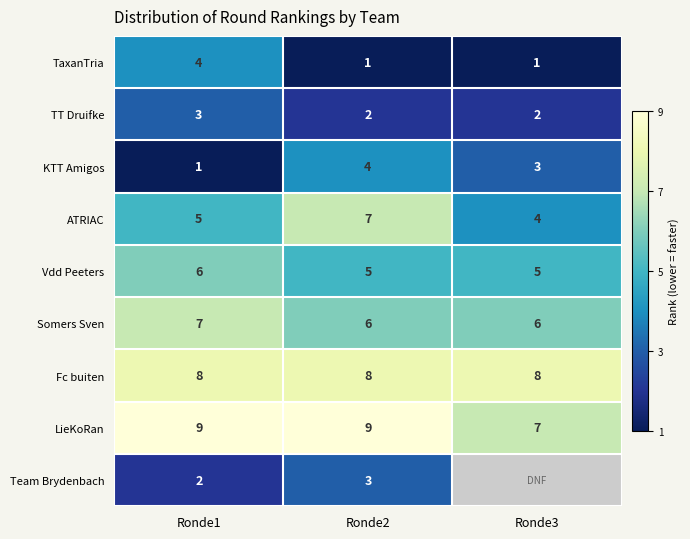

Which category has the lowest value in the ATRIAC series?

Ronde3